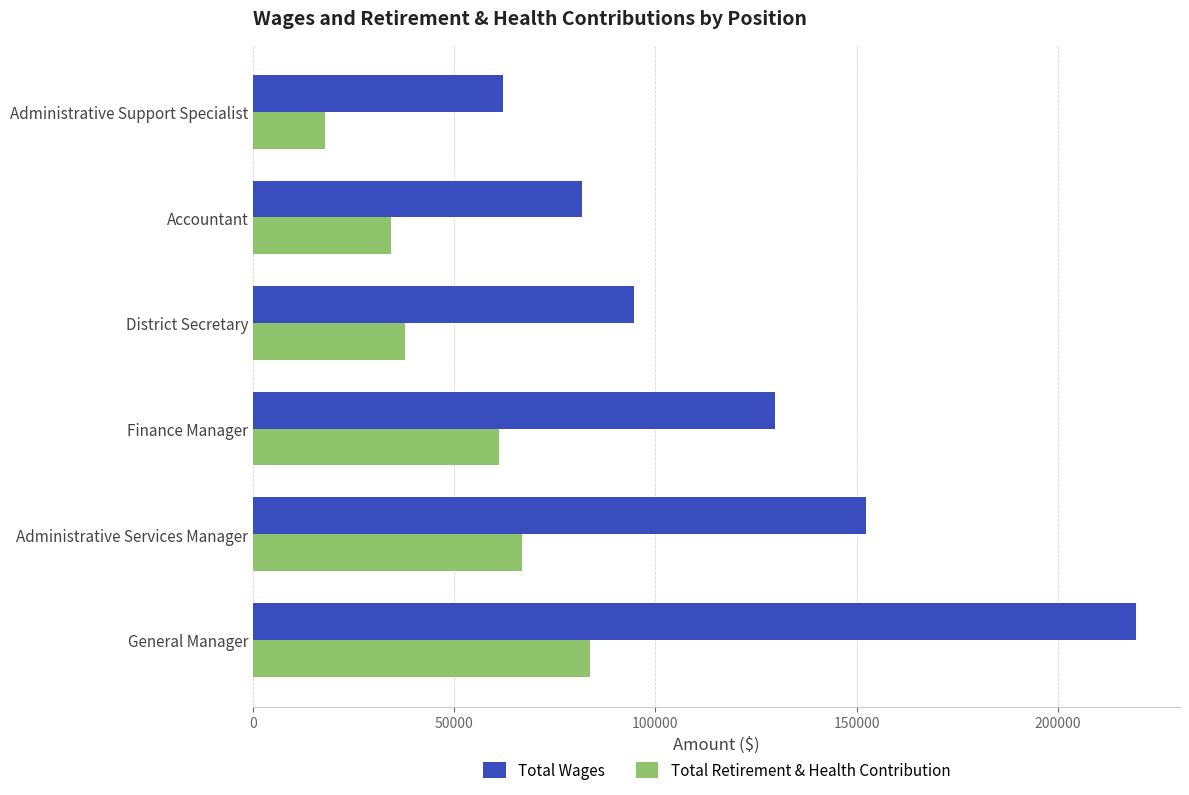

List the series in order of their peak value, highest first.

Total Wages, Total Retirement & Health Contribution